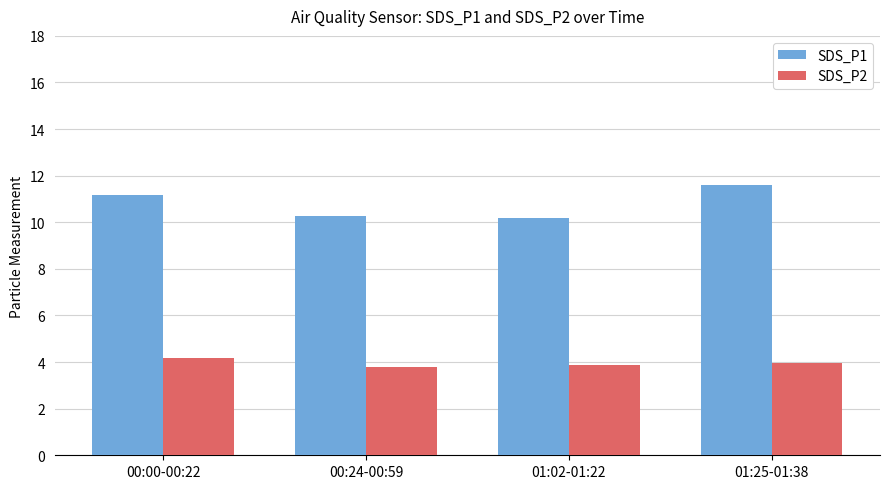

What position from the right is 01:02-01:22?

2